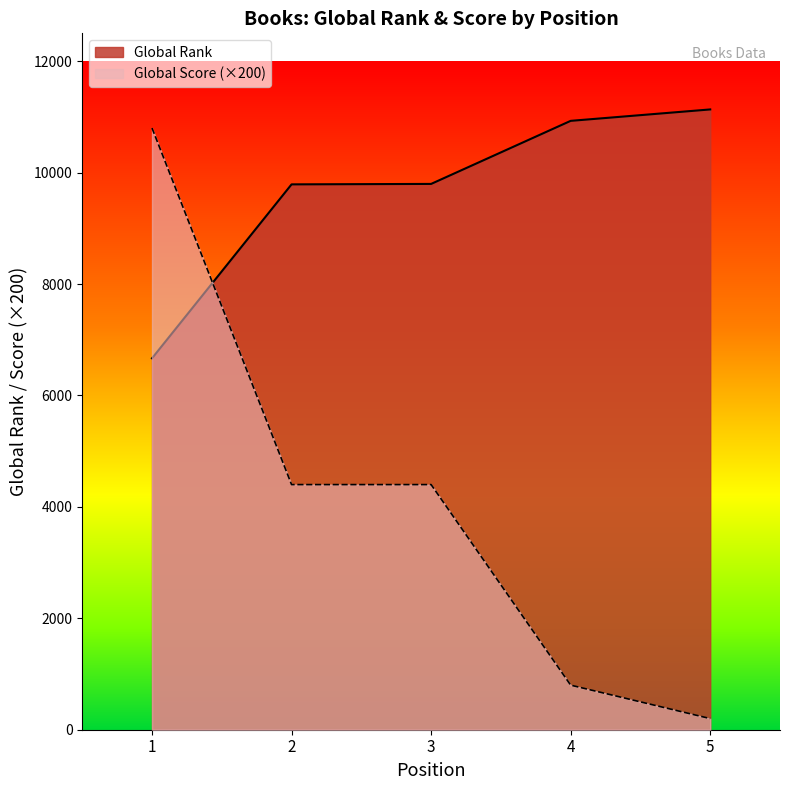

Reading left to right, what are all the values shown in this chart?

Global Rank: 6667	9789	9797	10929	11134
Global Score: 10800	4400	4400	800	200